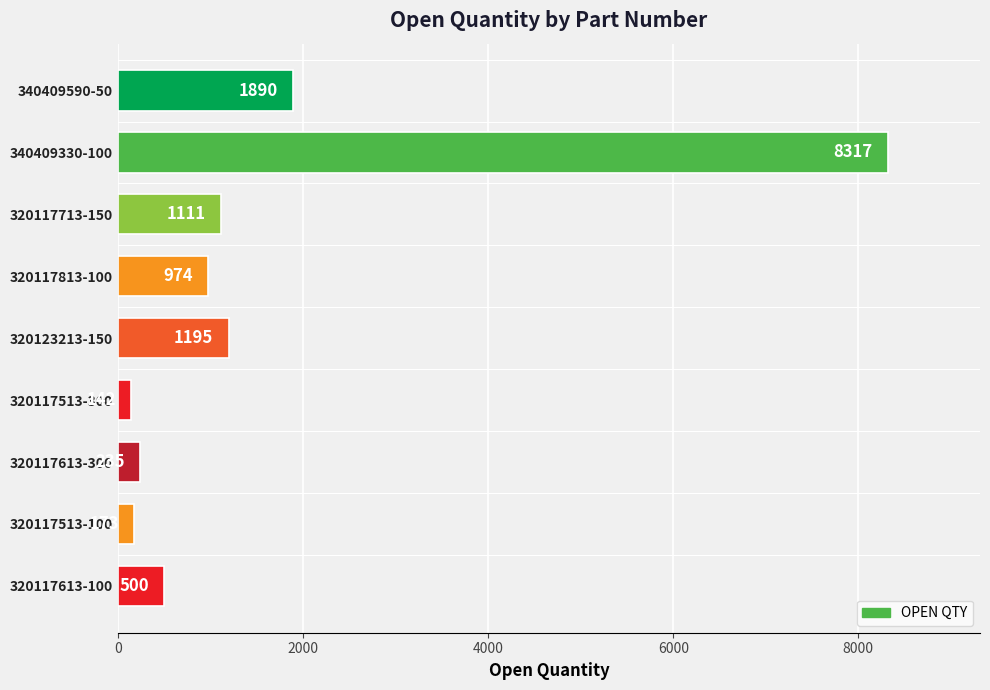

List the labels in order of value, smallest first.

320117513-300, 320117513-100, 320117613-300, 320117613-100, 320117813-100, 320117713-150, 320123213-150, 340409590-50, 340409330-100